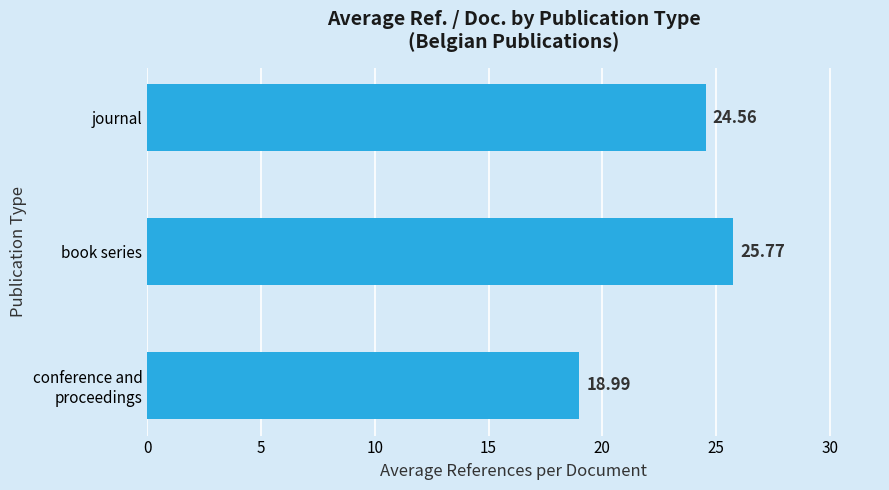

What is the change in value from book series to journal?

-1.2